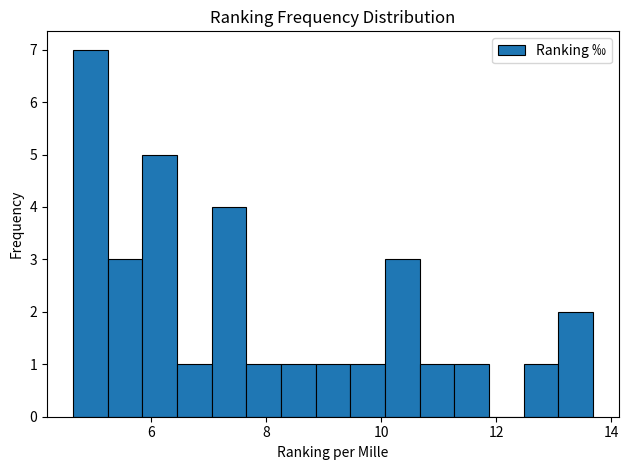

Around what value on the x-axis is the tallest bar? Give the approximate position of its centre, as read against the axis.

5.0